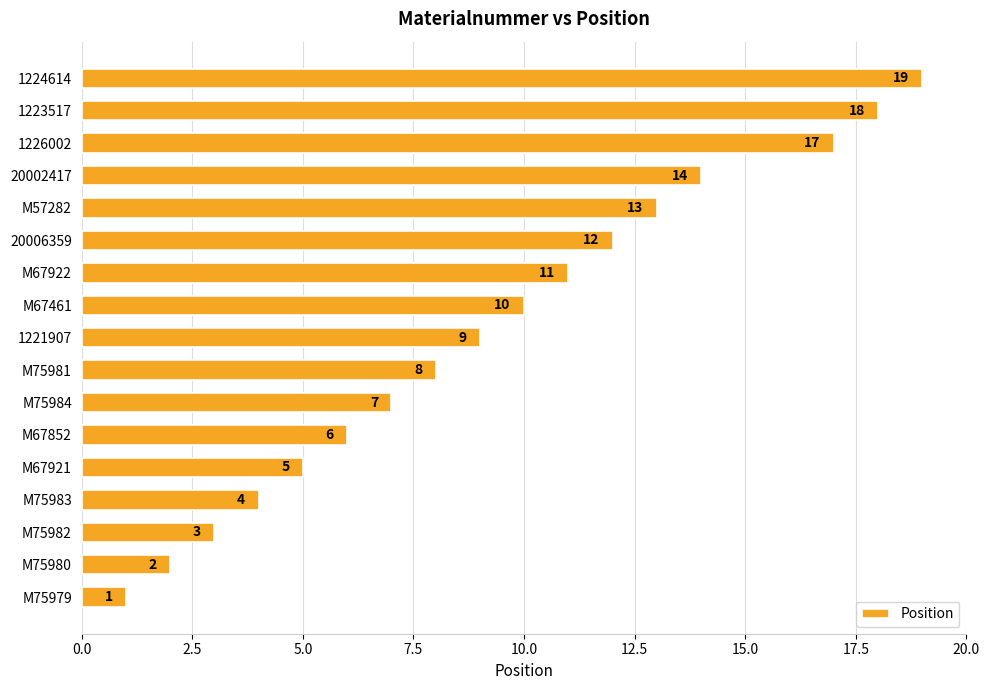

List the labels in order of value, largest first.

1224614, 1223517, 1226002, 20002417, M57282, 20006359, M67922, M67461, 1221907, M75981, M75984, M67852, M67921, M75983, M75982, M75980, M75979